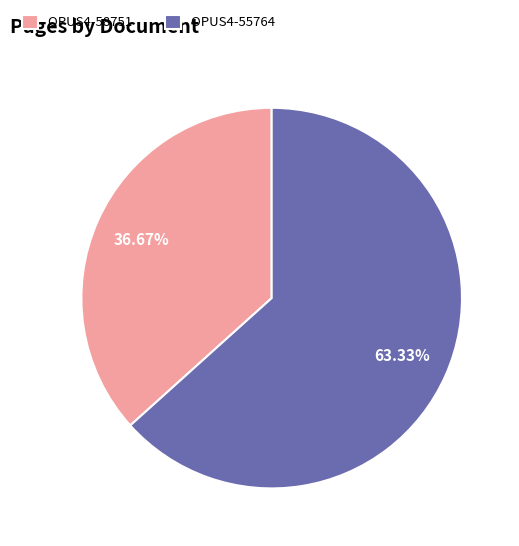

How many segments does this pie chart have?

2